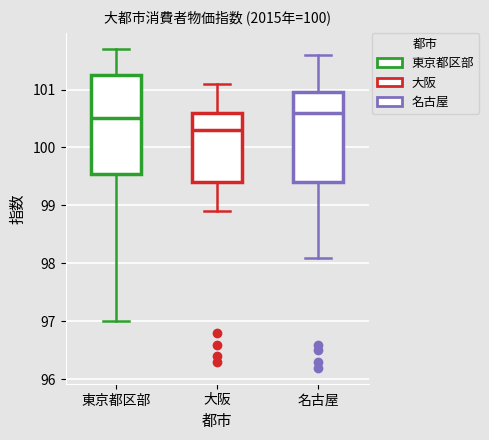

Reading left to right, transcribe this box plot: for each box, give where its median line is, the range the box spans, and where its two whiskers end, as read against the y-axis. The values are not printed on the chart, so give them approximately, as read against the axis.

東京都区部: median 100.5, box 99.6 to 101.3, whiskers 97.0 to 101.7
大阪: median 100.3, box 99.4 to 100.6, whiskers 98.9 to 101.1
名古屋: median 100.6, box 99.4 to 101.0, whiskers 98.1 to 101.6